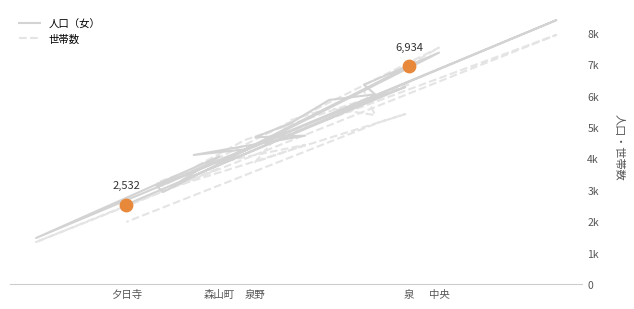

Which series has the widest spread of Y values?

人口（女）